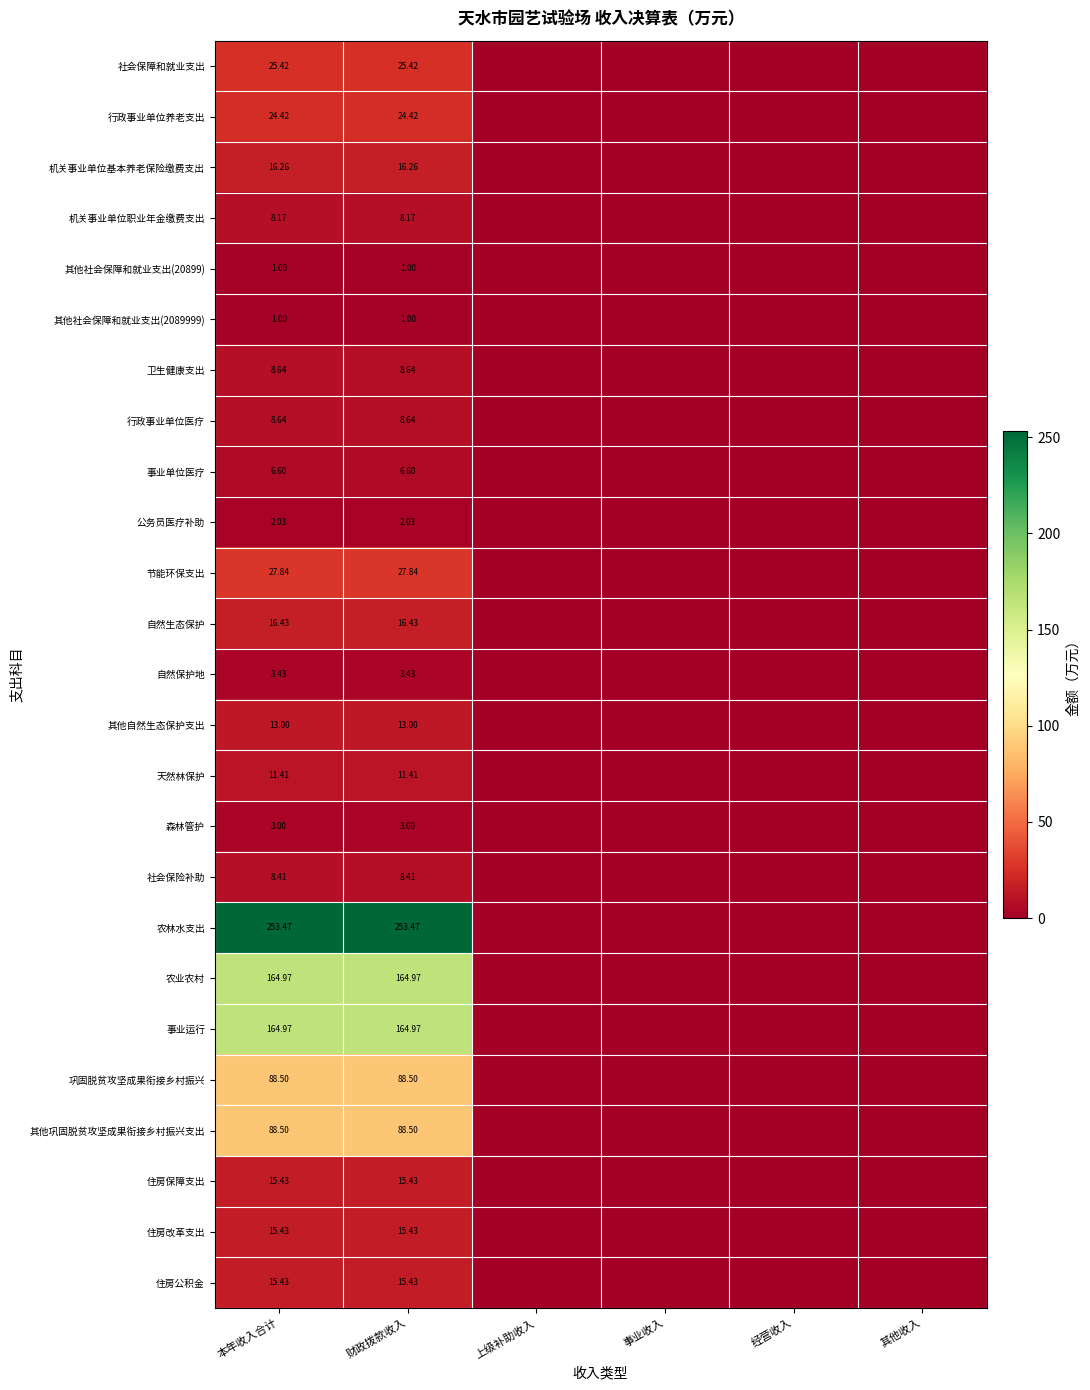

What is the total value across all series at 本年收入合计?

992.4